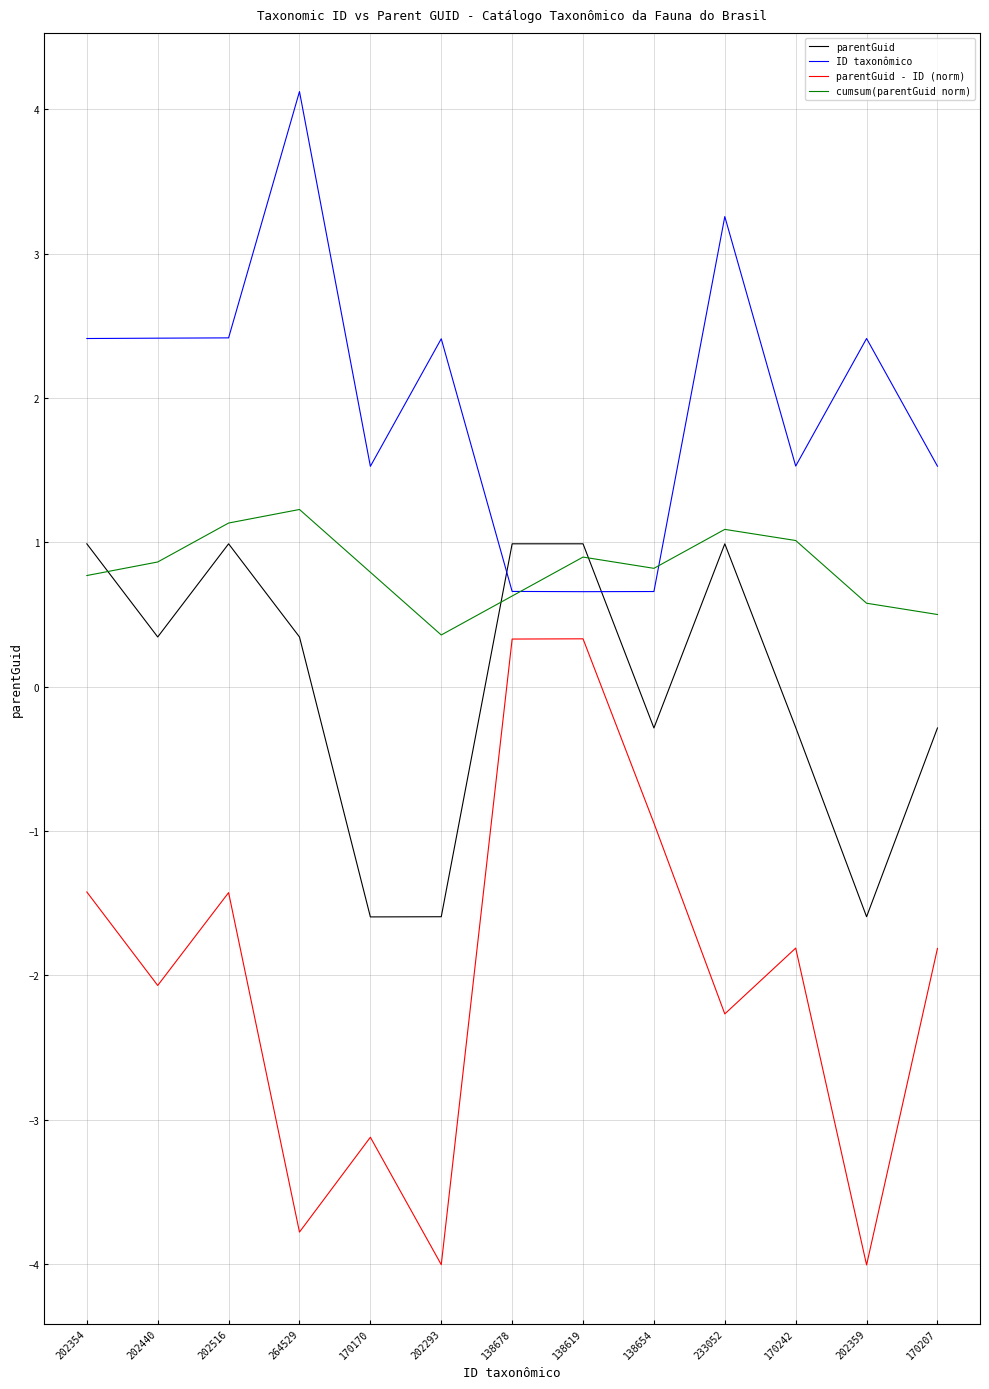

What position from the right is 233052?

4